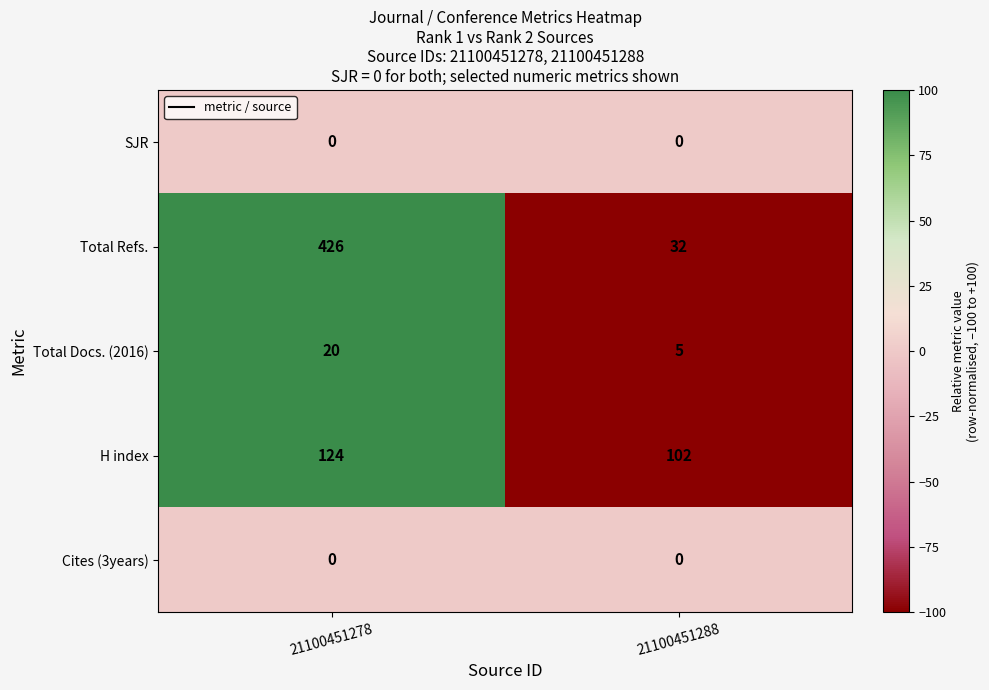

The value of Total Docs. (2016) at 21100451278 is 20. True or false?

True